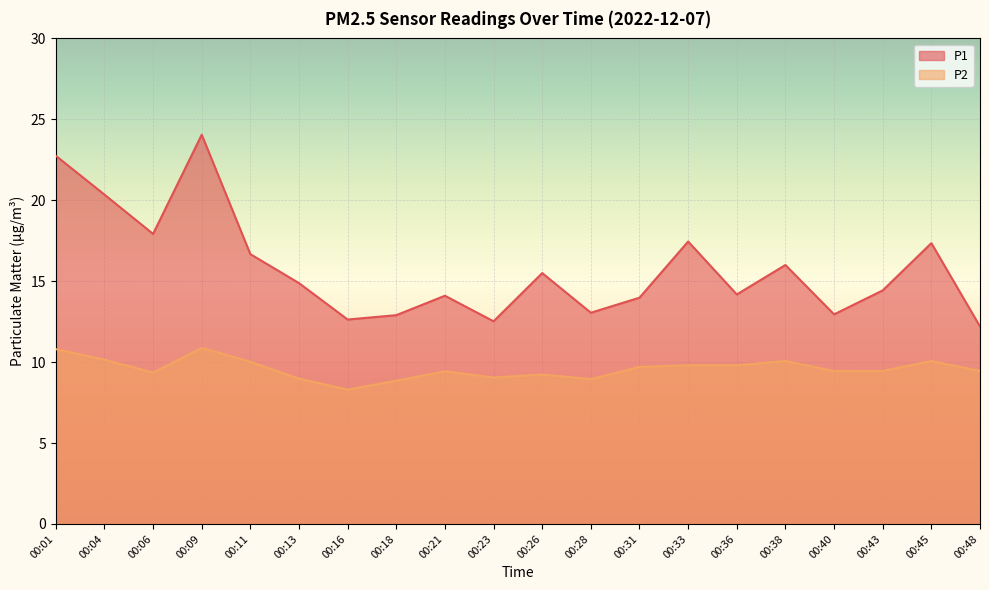

At which label is P2 closest to 9?

00:13